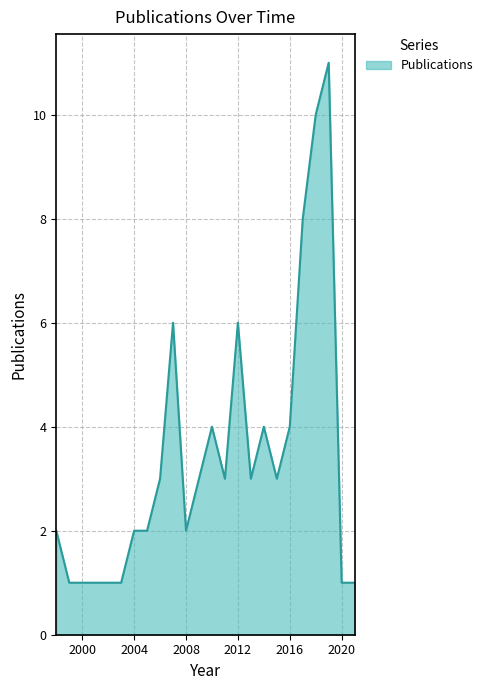

What is the difference between the second highest and second lowest values?

9